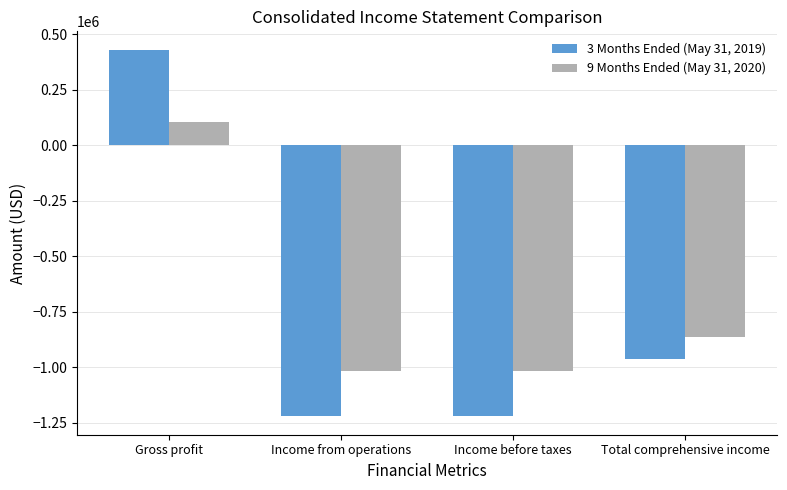

What is the difference between the second highest and second lowest values in the 3 Months Ended (May 31, 2019) series?

257275